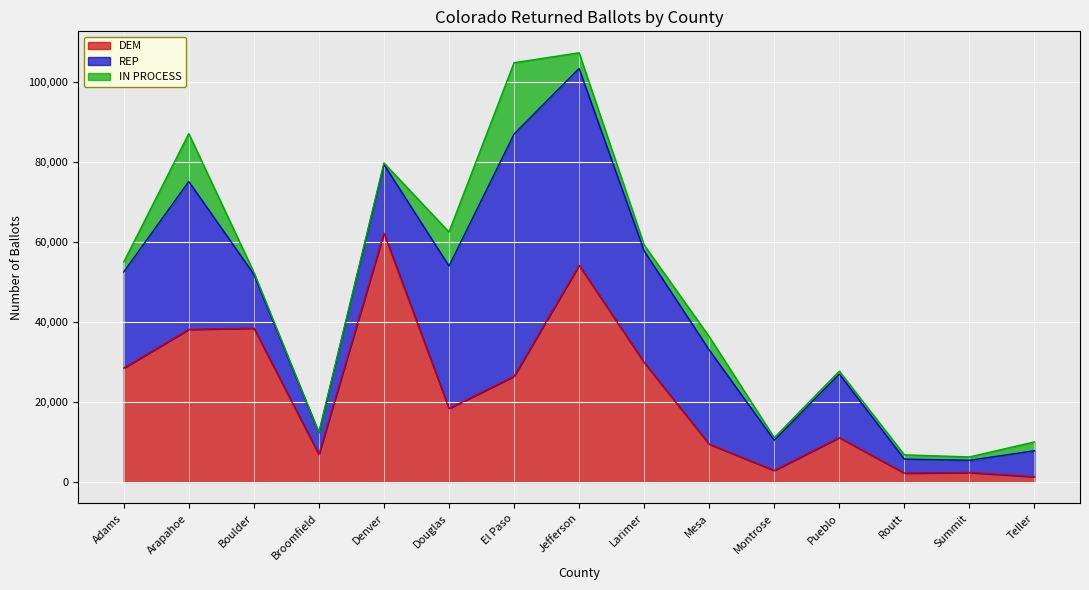

Is the value of IN PROCESS at Jefferson greater than the value of DEM at Larimer?

No